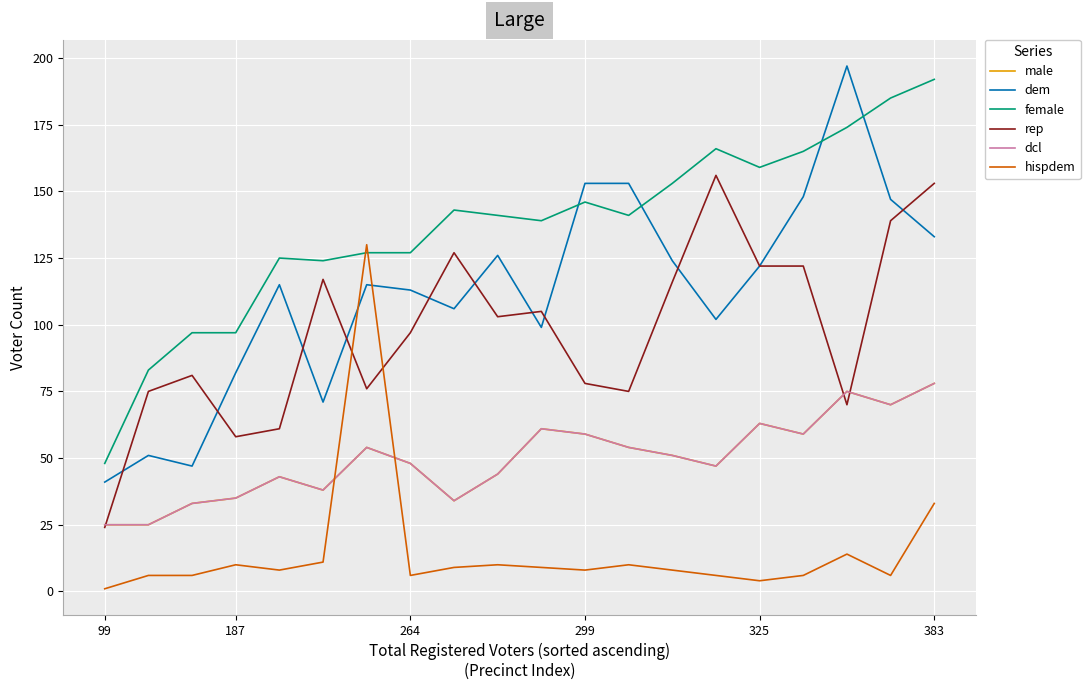

Does the chart have visible grid lines?

Yes